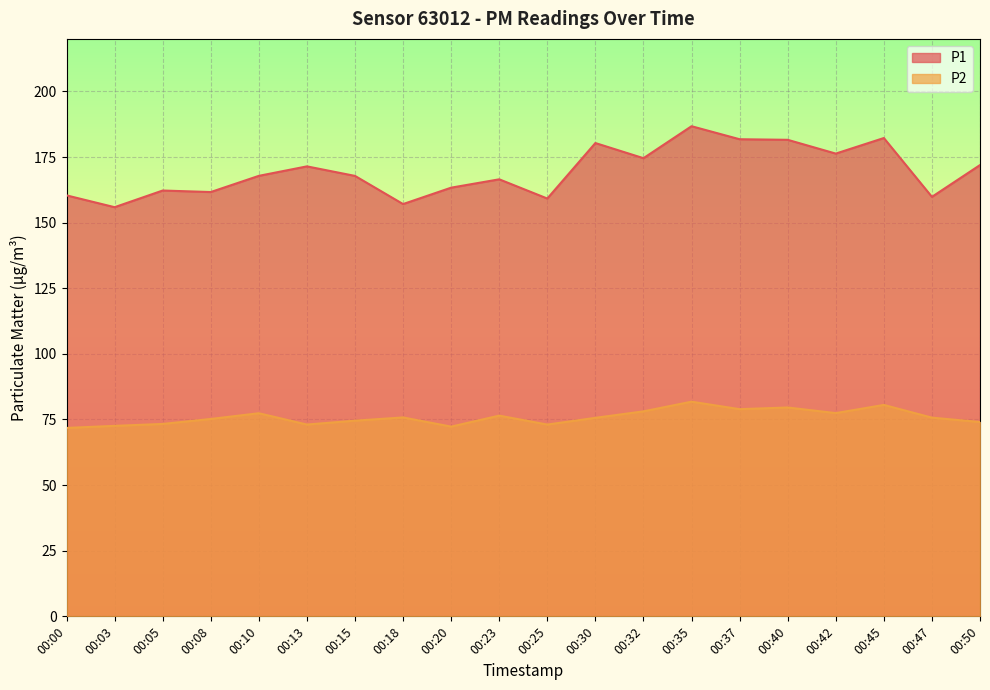

The P2 series shows 76.5 at 00:23. True or false?

True